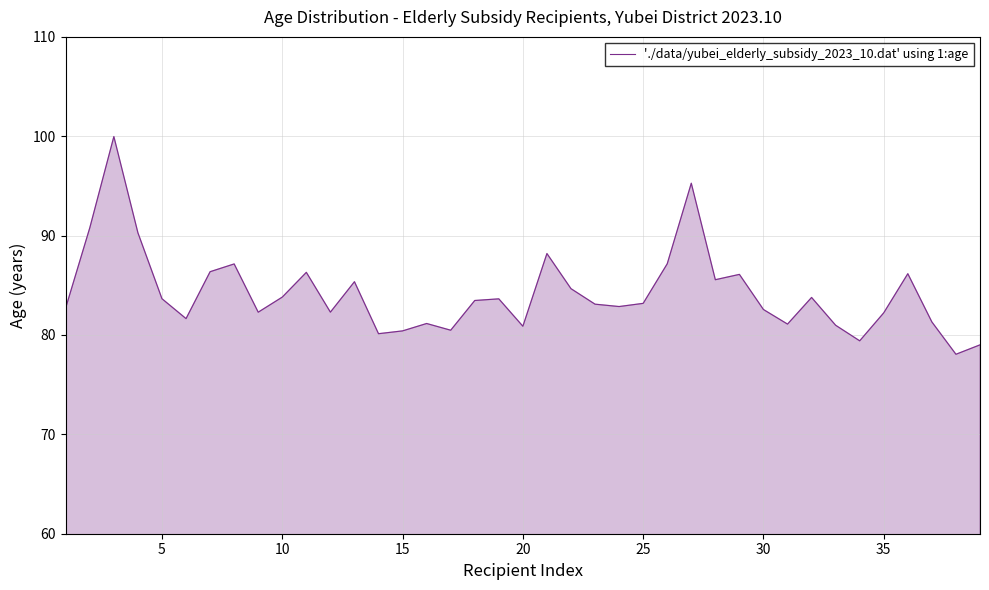

What is the smallest value displayed?

78.1